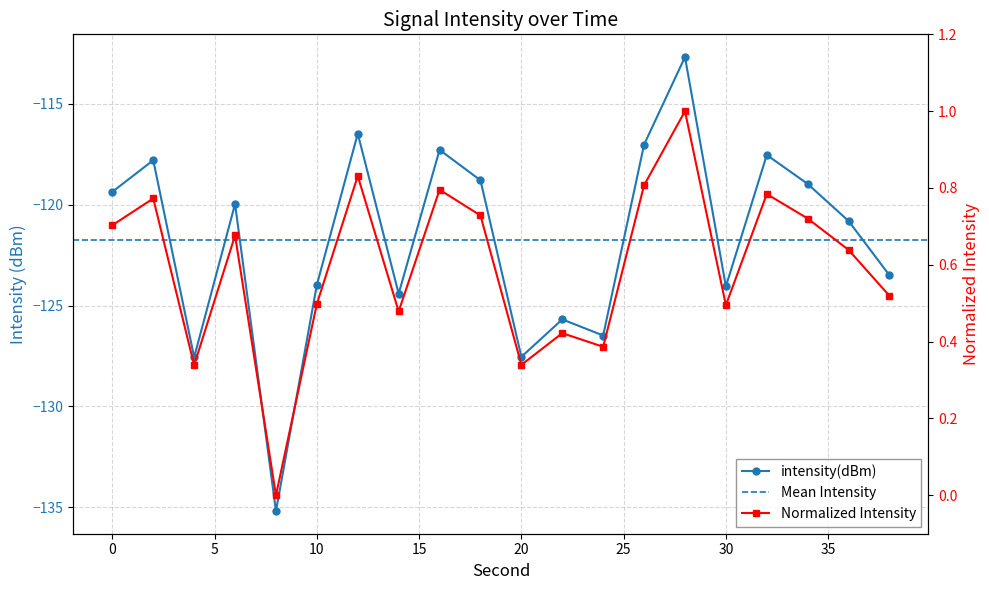

What is the value of the 6th point from the left?

-124.0